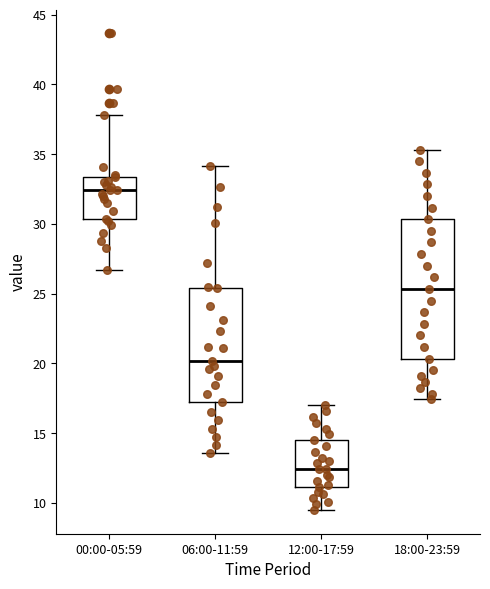

Which box has the highest median line?

00:00-05:59